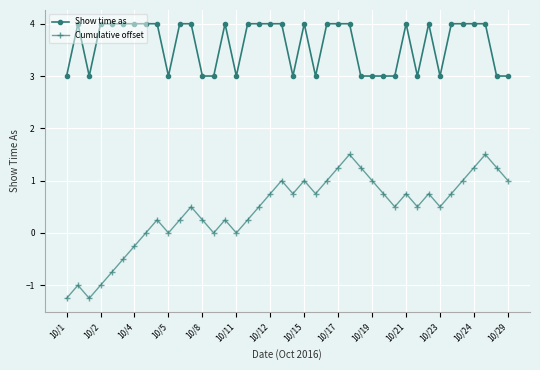

Is this an area chart (filled region under the line)?

No